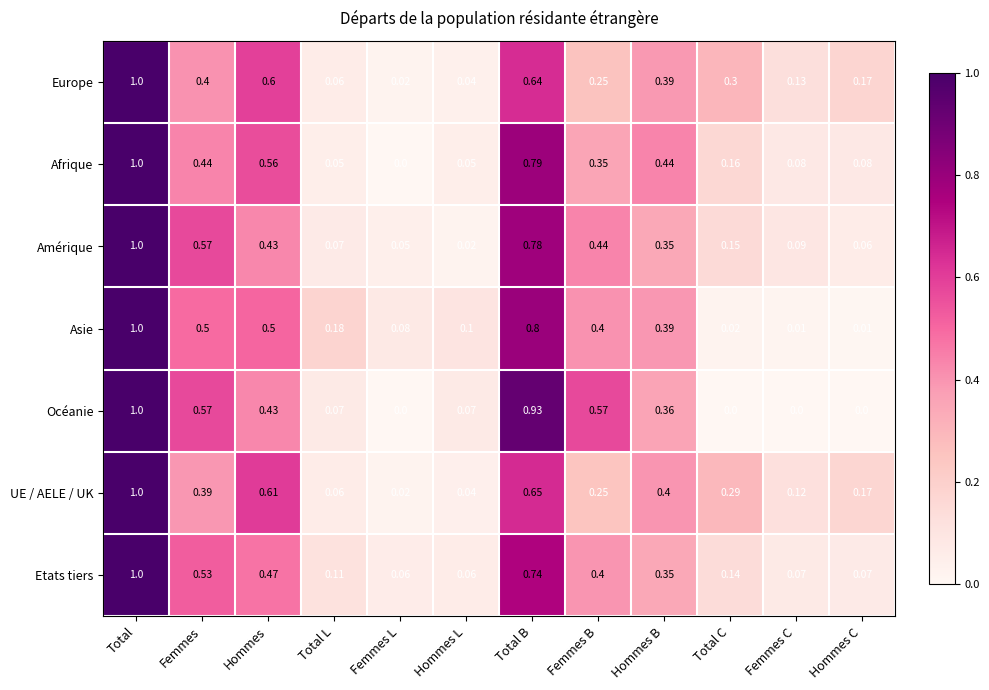

List the labels in order of UE / AELE / UK value, smallest first.

Femmes L, Hommes L, Total L, Femmes C, Hommes C, Femmes B, Total C, Femmes, Hommes B, Hommes, Total B, Total